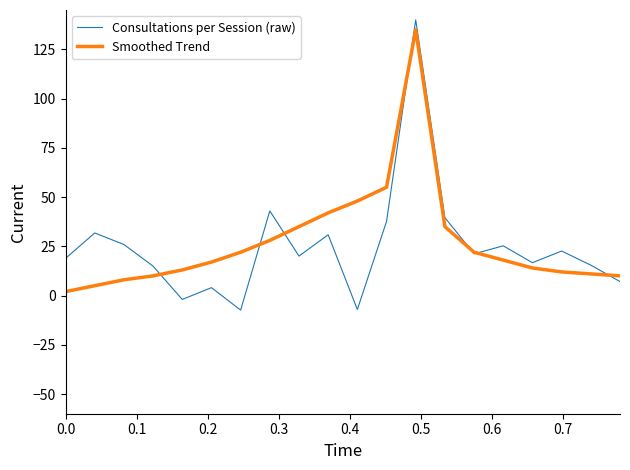

What is the minimum value shown in the chart?

-7.4